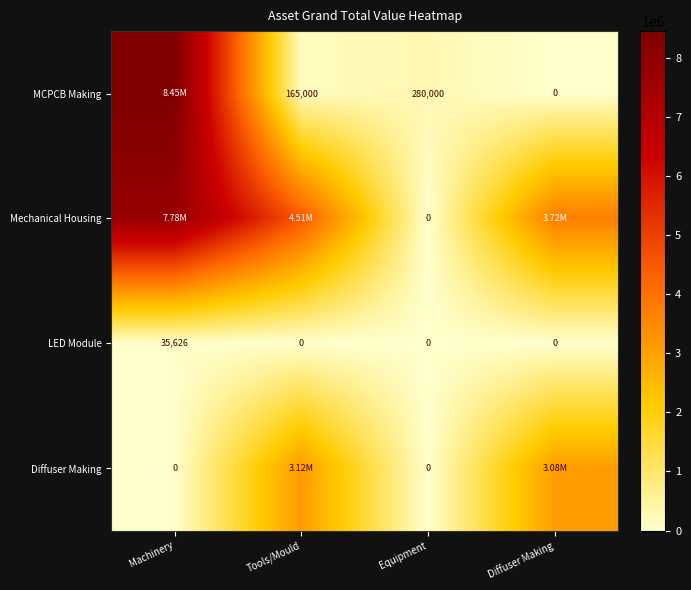

The value of MCPCB Making at Equipment is 461361.0. True or false?

False